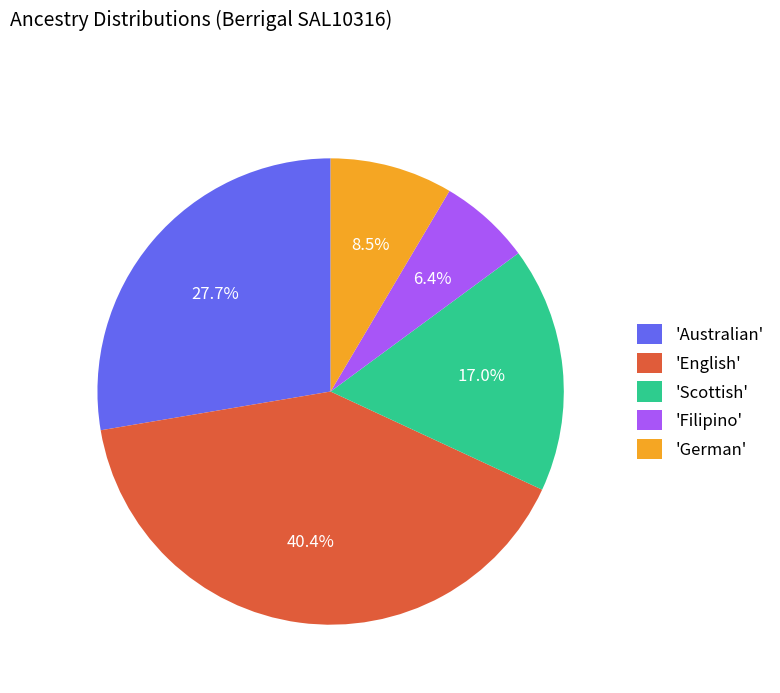

Which category has the biggest portion of the pie?

'English'